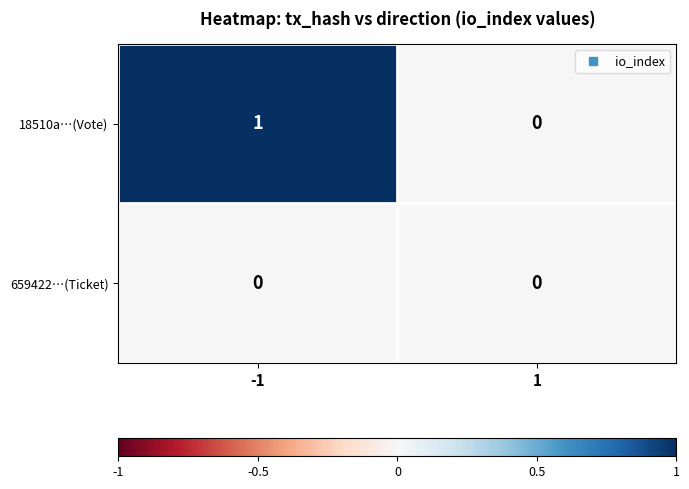

The 18510a…(Vote) series shows 0 at -1. True or false?

False